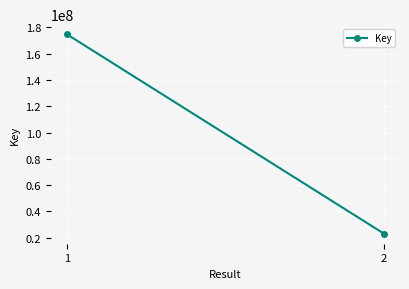

What is the value of the 2nd point from the left?

22985144